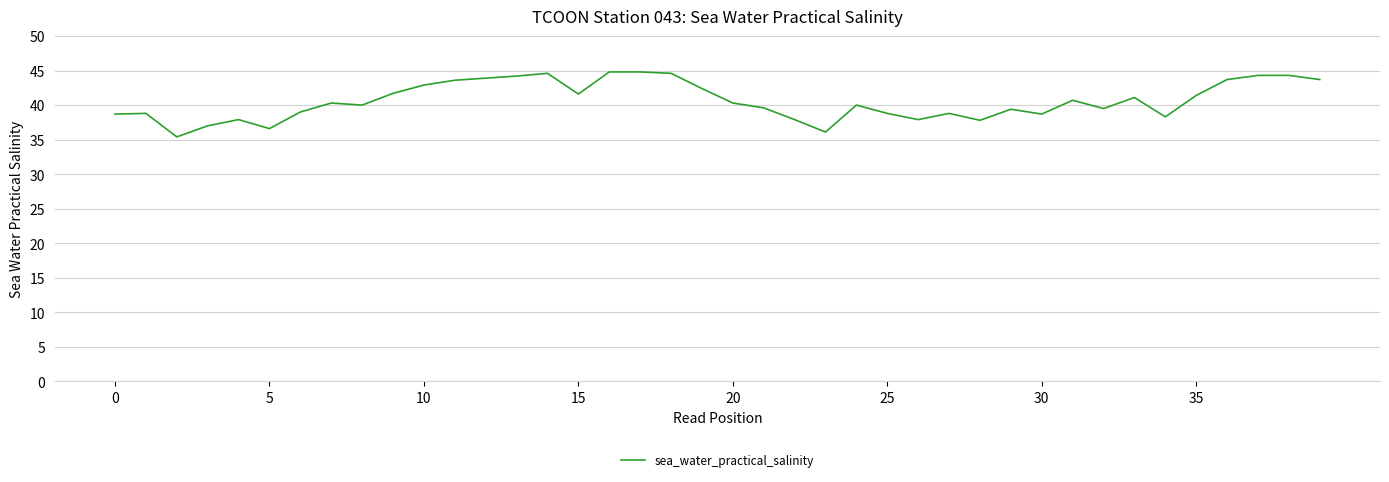

What is the greatest value displayed?

44.8